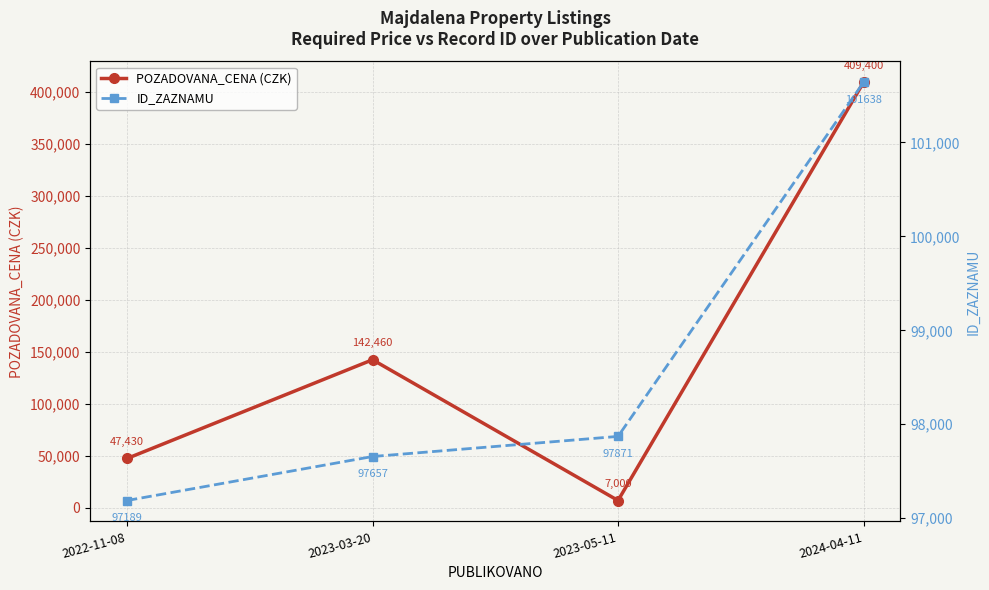

The ID_ZAZNAMU series shows 68842 at 2024-04-11. True or false?

False